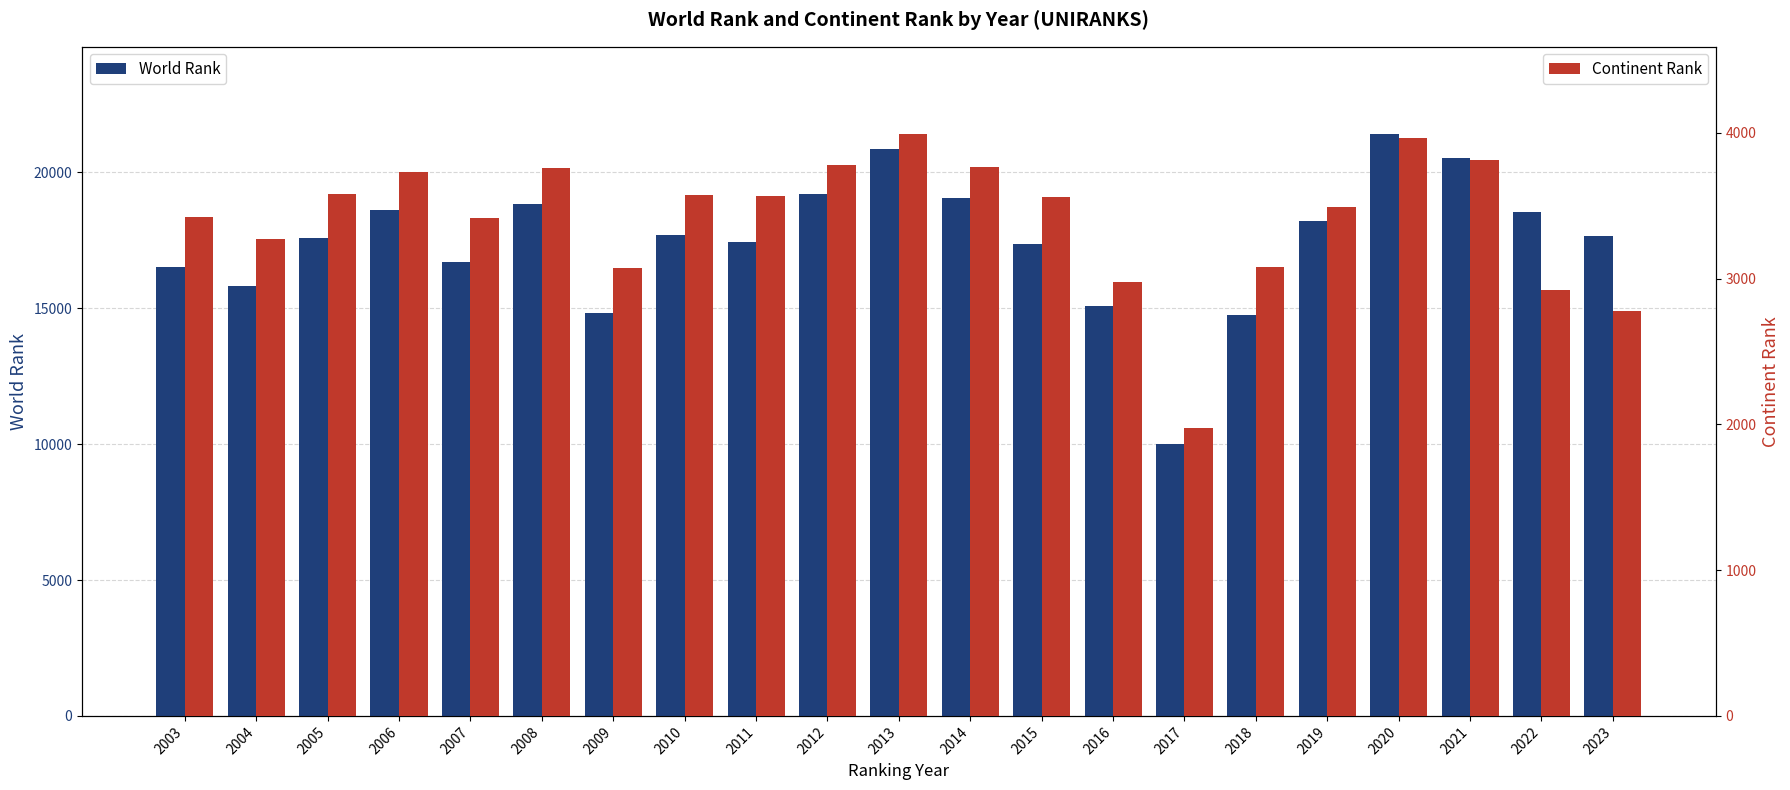

At which label does World Rank first exceed 17672?

2006